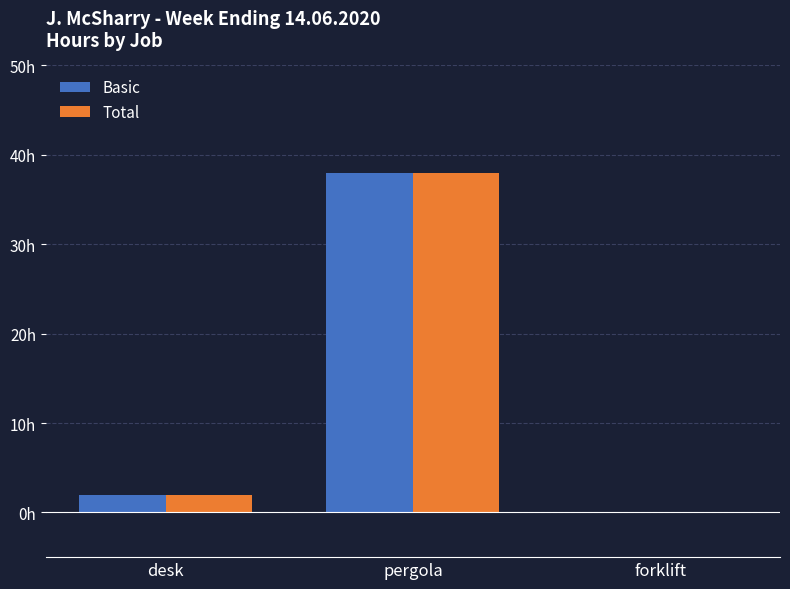

Which series has the largest total across all categories?

Basic